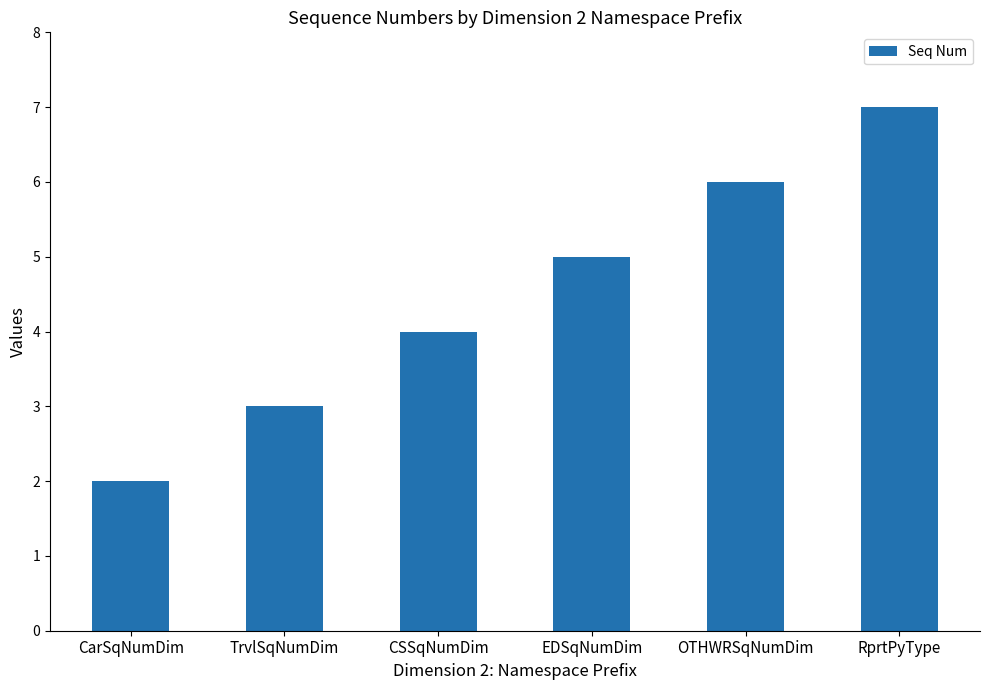

Which category has the highest value across all series?

RprtPyType